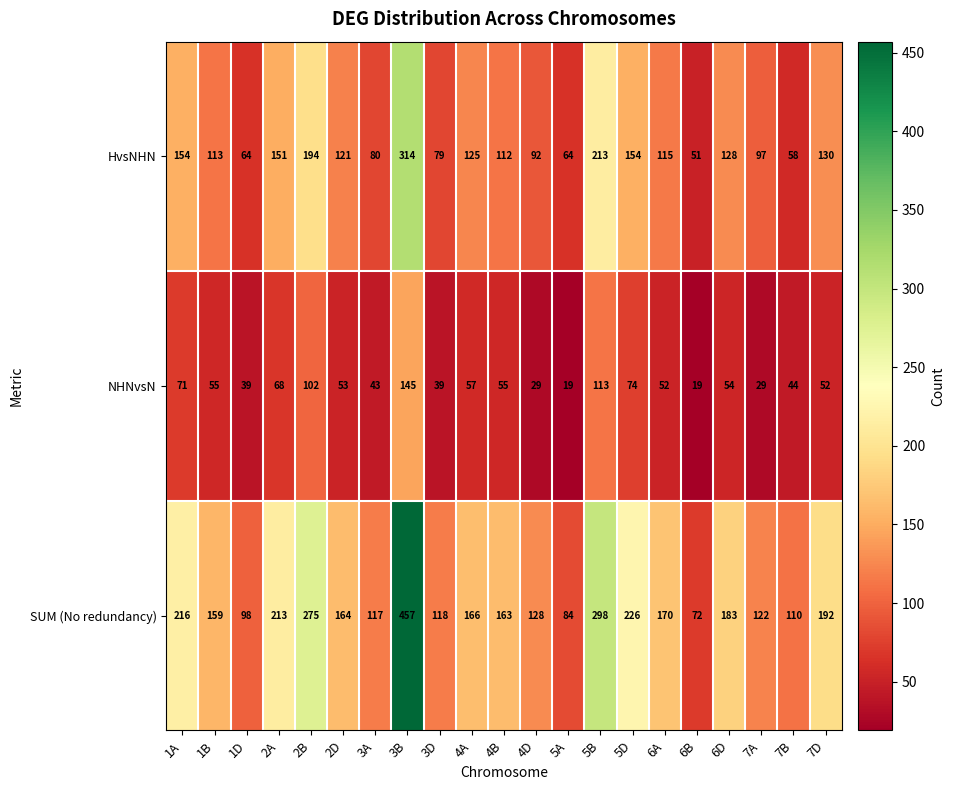

What is the greatest value displayed?

457